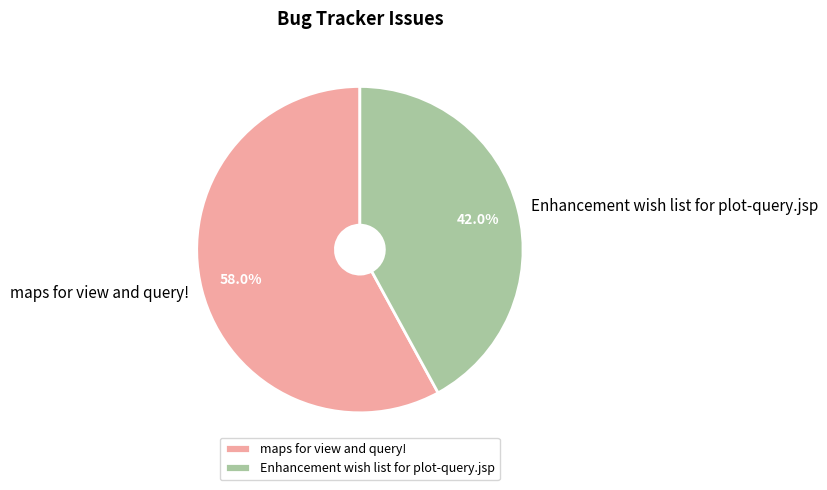

How many slices are in this pie chart?

2